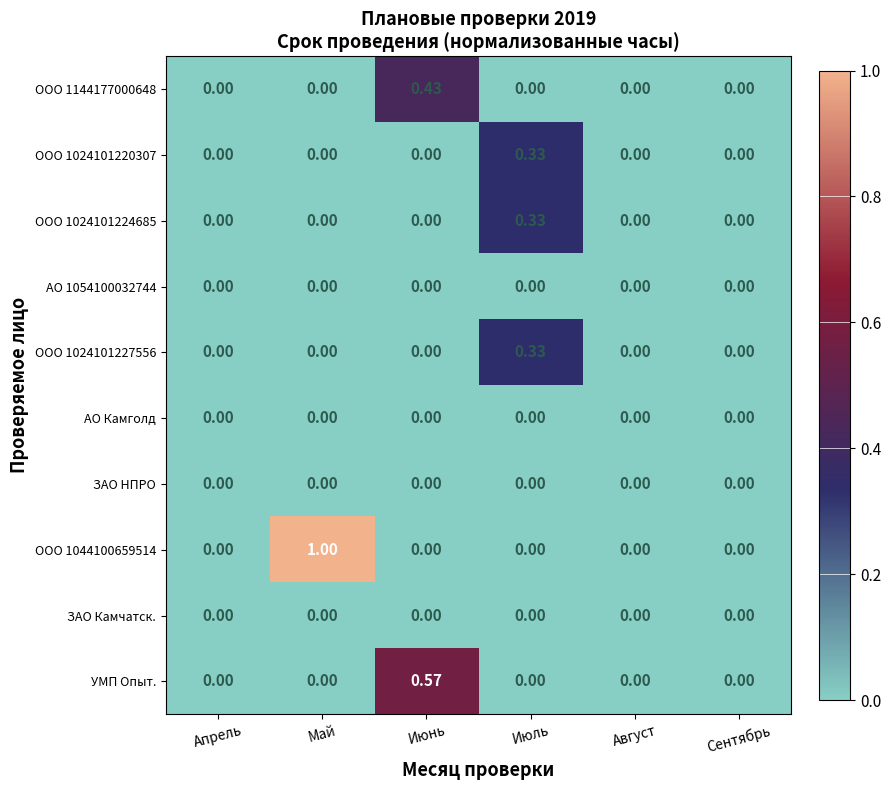

Count the number of data series in this chart.

10